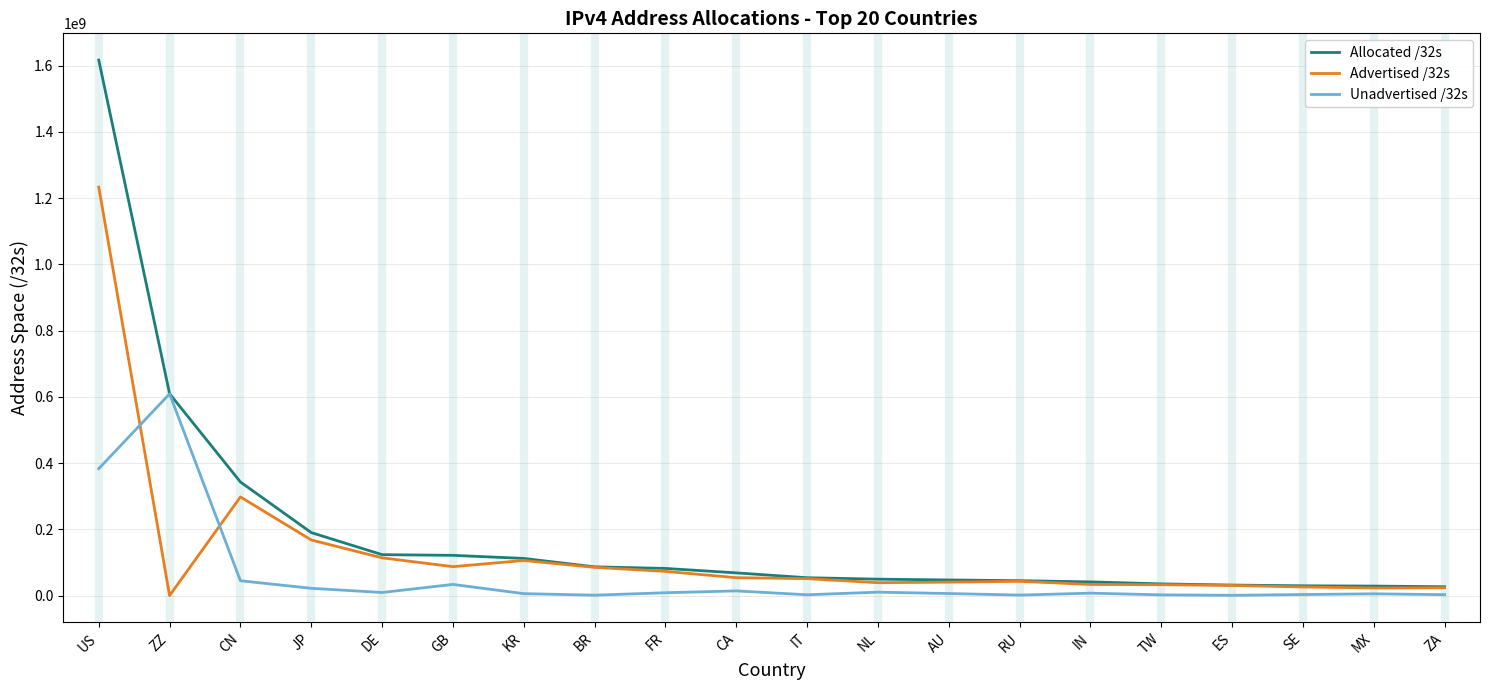

Which series has the widest spread of values?

Allocated /32s